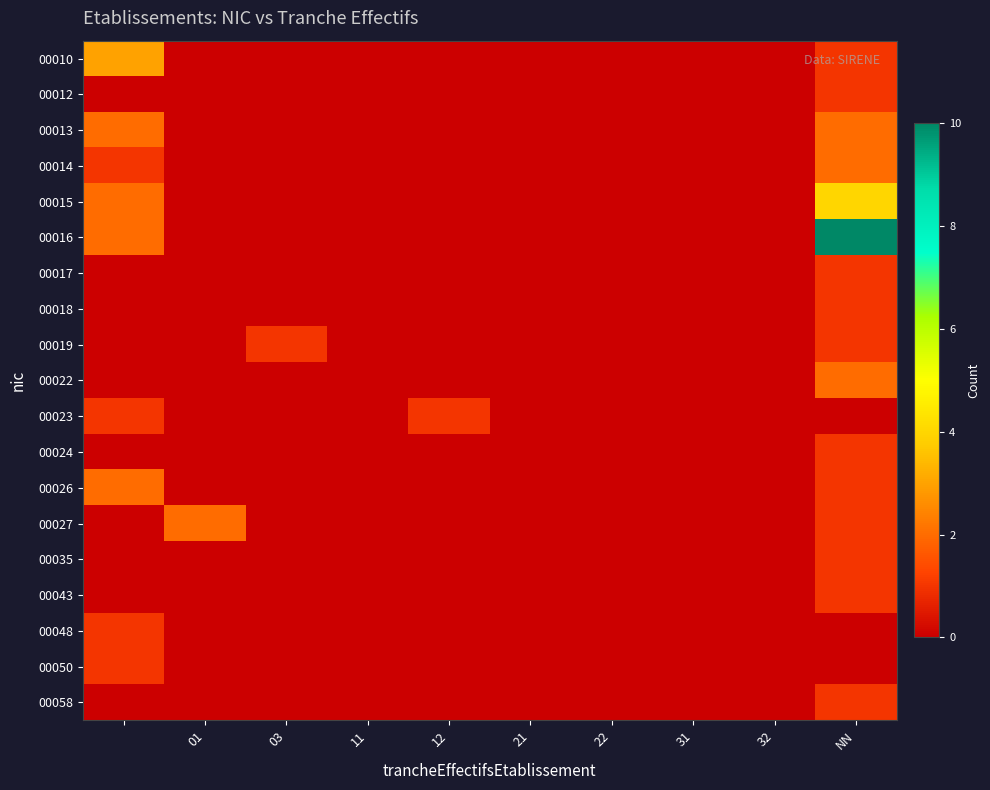

Reading left to right, transcribe all the data shown in this chart.

00010: 3	0	0	0	0	0	0	0	0	1
00012: 0	0	0	0	0	0	0	0	0	1
00013: 2	0	0	0	0	0	0	0	0	2
00014: 1	0	0	0	0	0	0	0	0	2
00015: 2	0	0	0	0	0	0	0	0	4
00016: 2	0	0	0	0	0	0	0	0	10
00017: 0	0	0	0	0	0	0	0	0	1
00018: 0	0	0	0	0	0	0	0	0	1
00019: 0	0	1	0	0	0	0	0	0	1
00022: 0	0	0	0	0	0	0	0	0	2
00023: 1	0	0	0	1	0	0	0	0	0
00024: 0	0	0	0	0	0	0	0	0	1
00026: 2	0	0	0	0	0	0	0	0	1
00027: 0	2	0	0	0	0	0	0	0	1
00035: 0	0	0	0	0	0	0	0	0	1
00043: 0	0	0	0	0	0	0	0	0	1
00048: 1	0	0	0	0	0	0	0	0	0
00050: 1	0	0	0	0	0	0	0	0	0
00058: 0	0	0	0	0	0	0	0	0	1